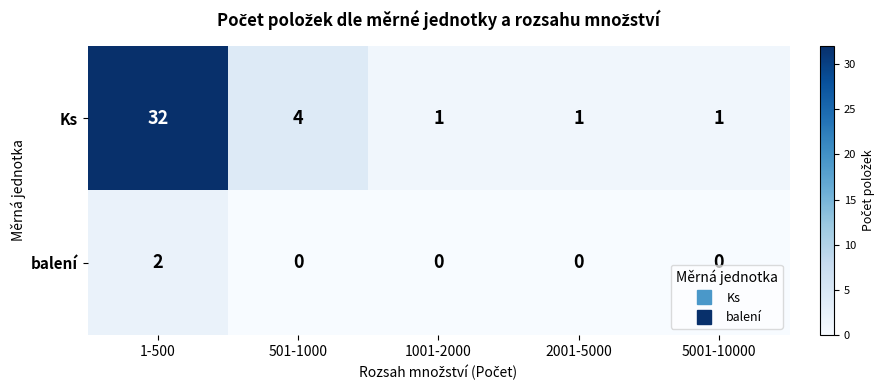

Which series has the largest range (max minus min)?

Ks